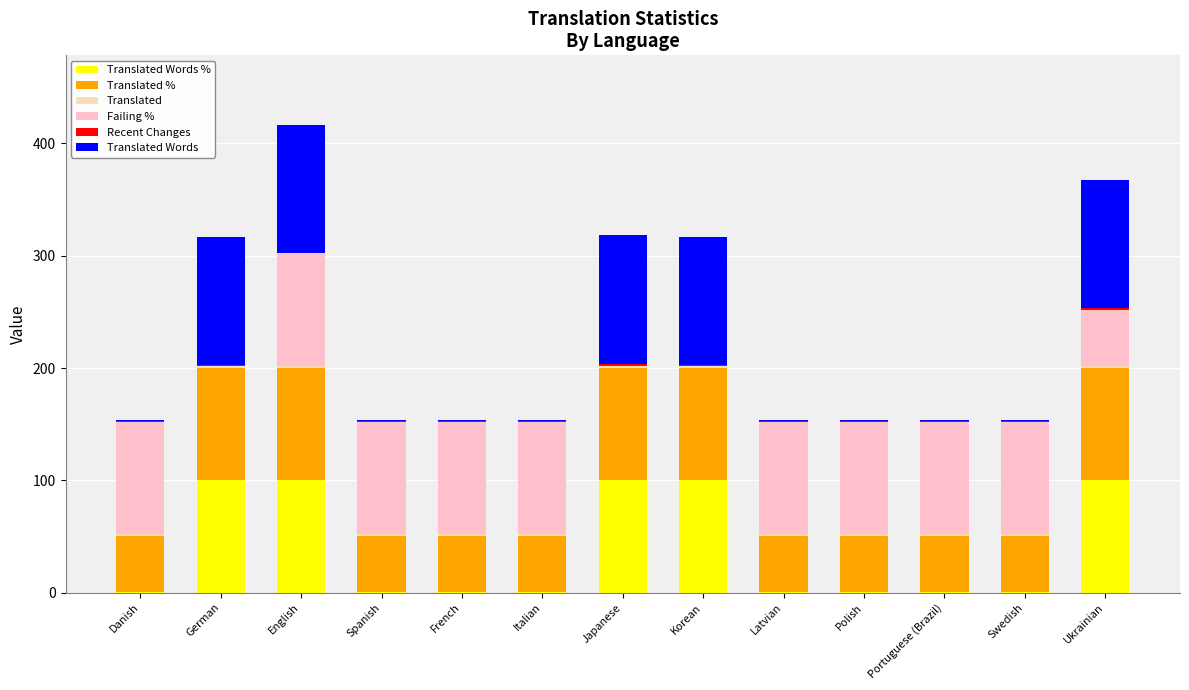

At how many categories does at least one series exceed 85?

13